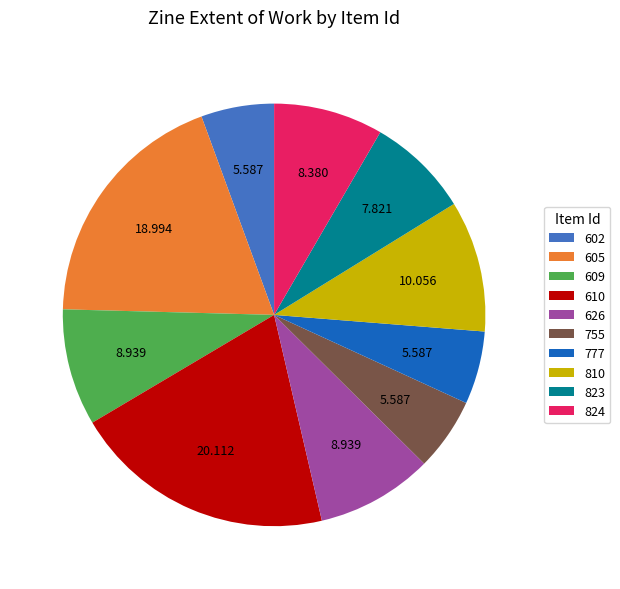

Does any single category account for the majority?

No